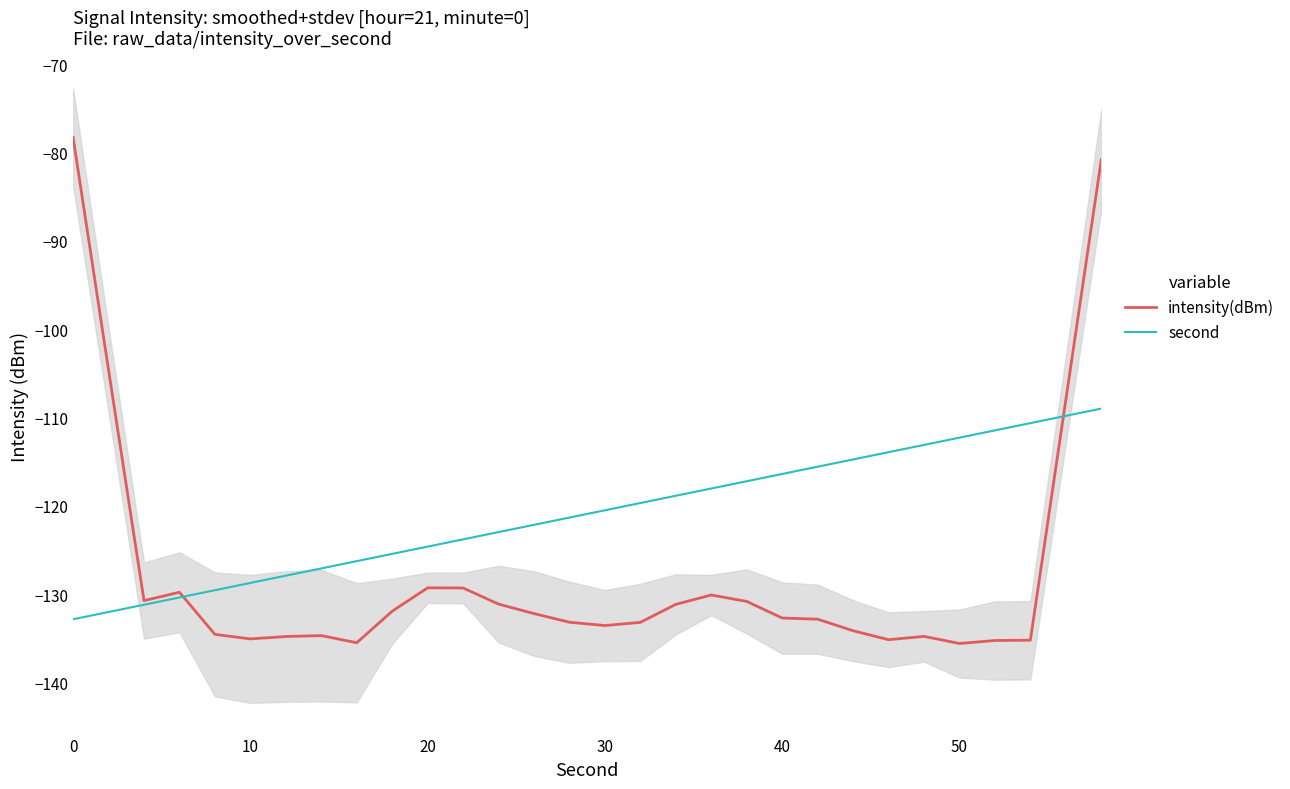

What is the lowest value of the second series?

-132.9